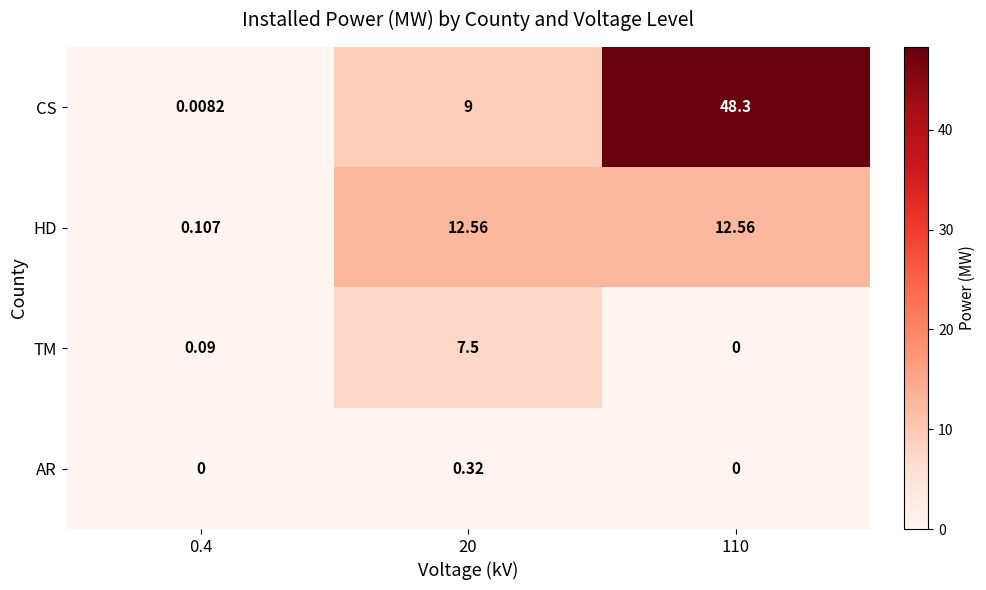

List the series in order of their peak value, lowest first.

AR, TM, HD, CS